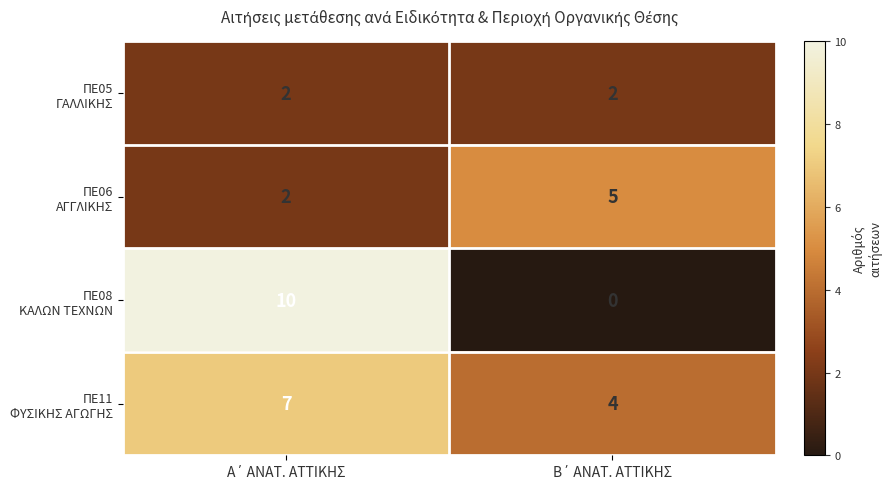

What is the greatest value displayed?

10